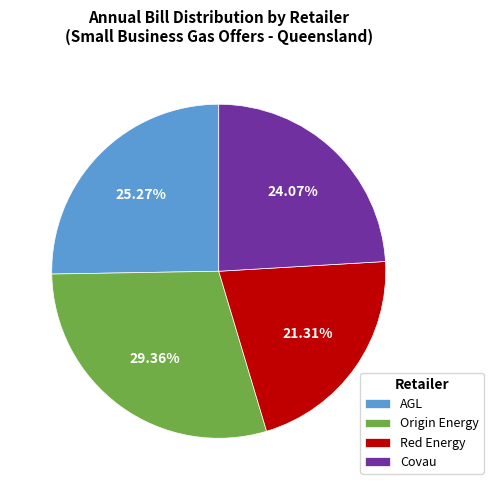

How many slices are in this pie chart?

4